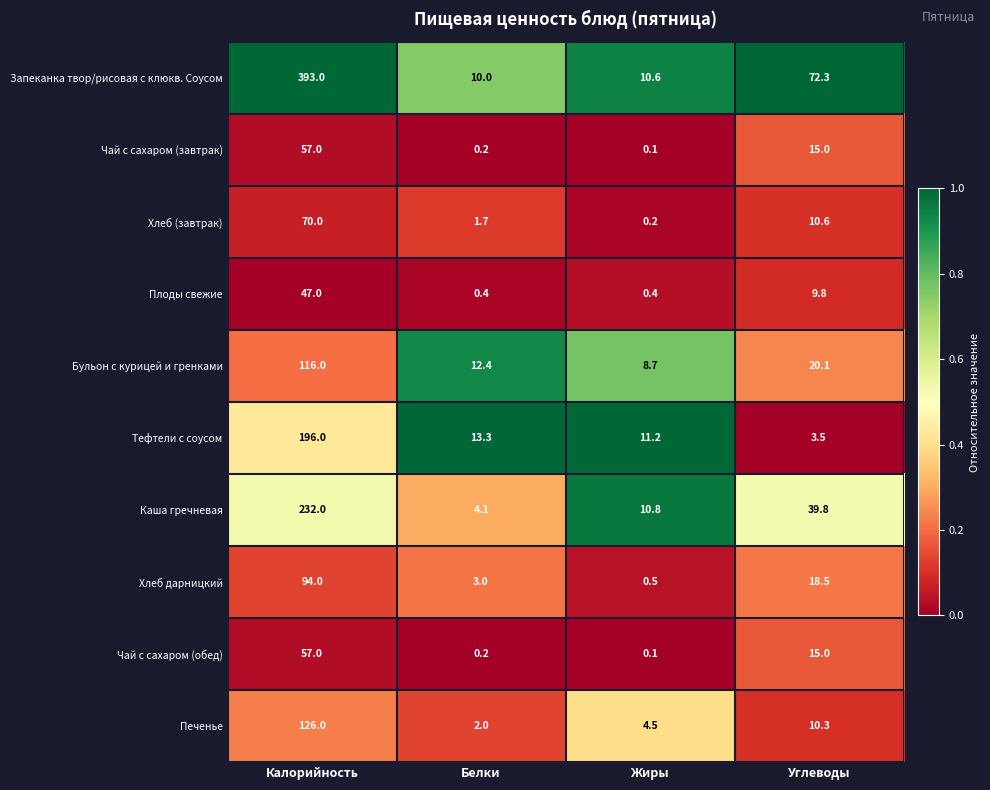

At which category is the sum across all series the highest?

Калорийность